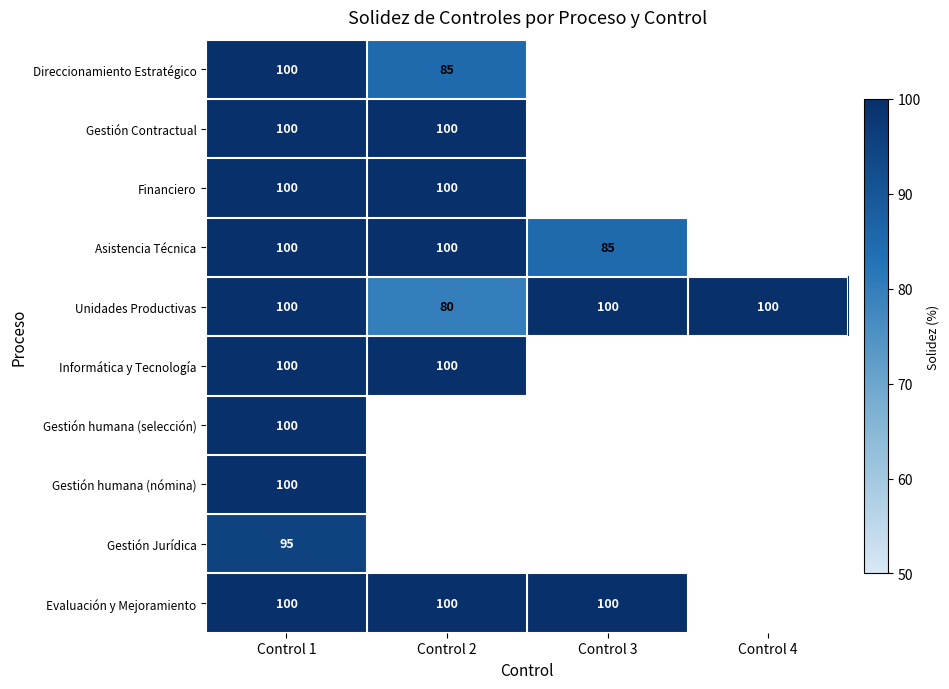

Which has a higher value, Control 2 or Control 4?

Control 4